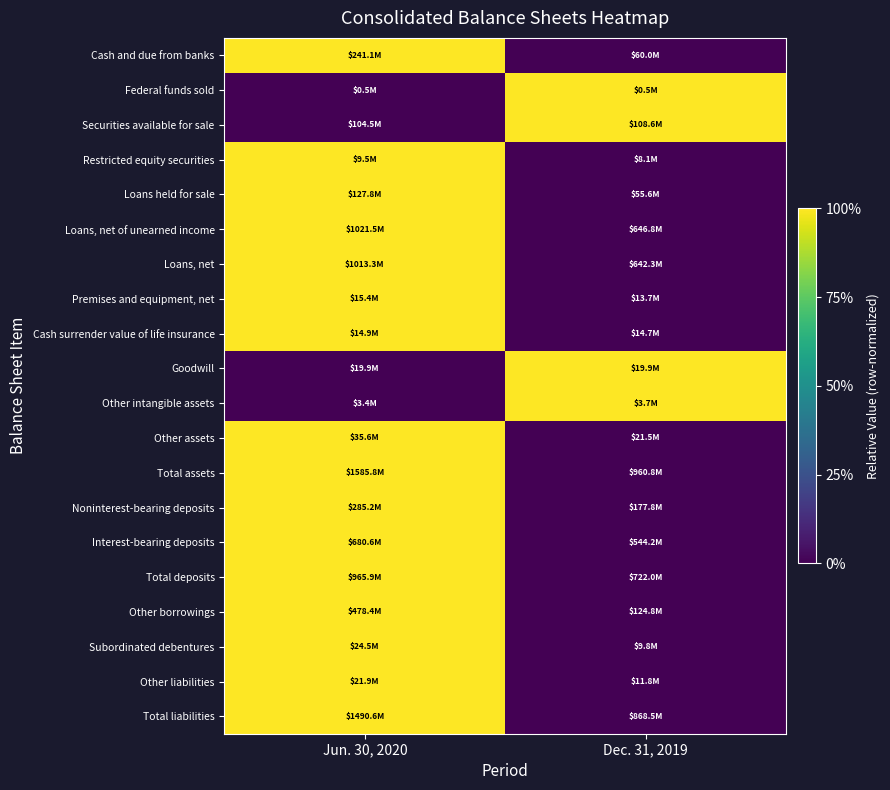

What is the spread (max minus min) of values at Dec. 31, 2019?

1